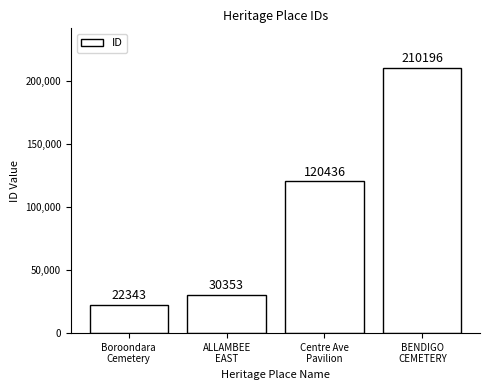

What is the difference between the second highest and minimum values?

98093